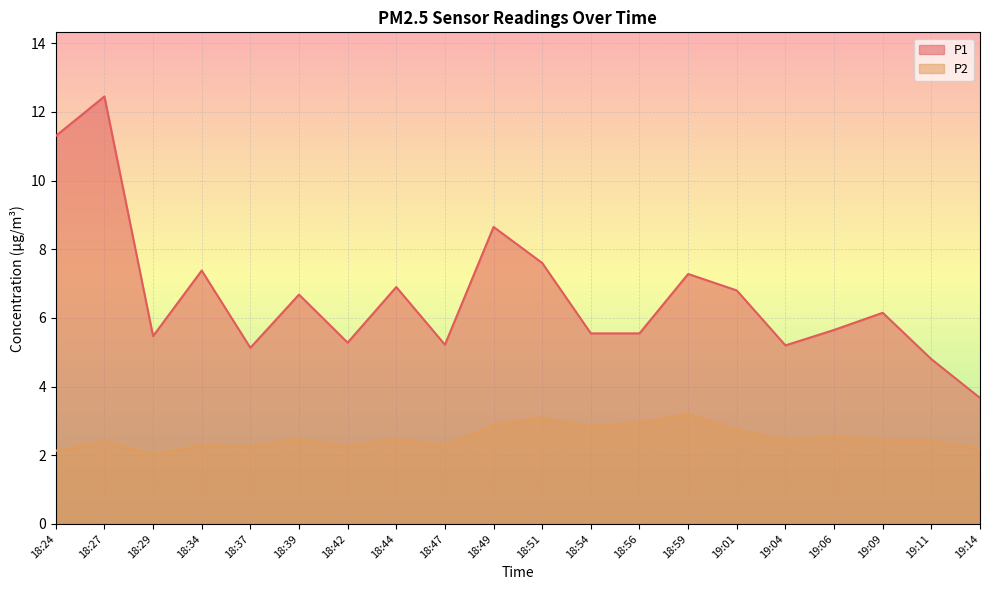

At how many categories does at least one series exceed 10?

2